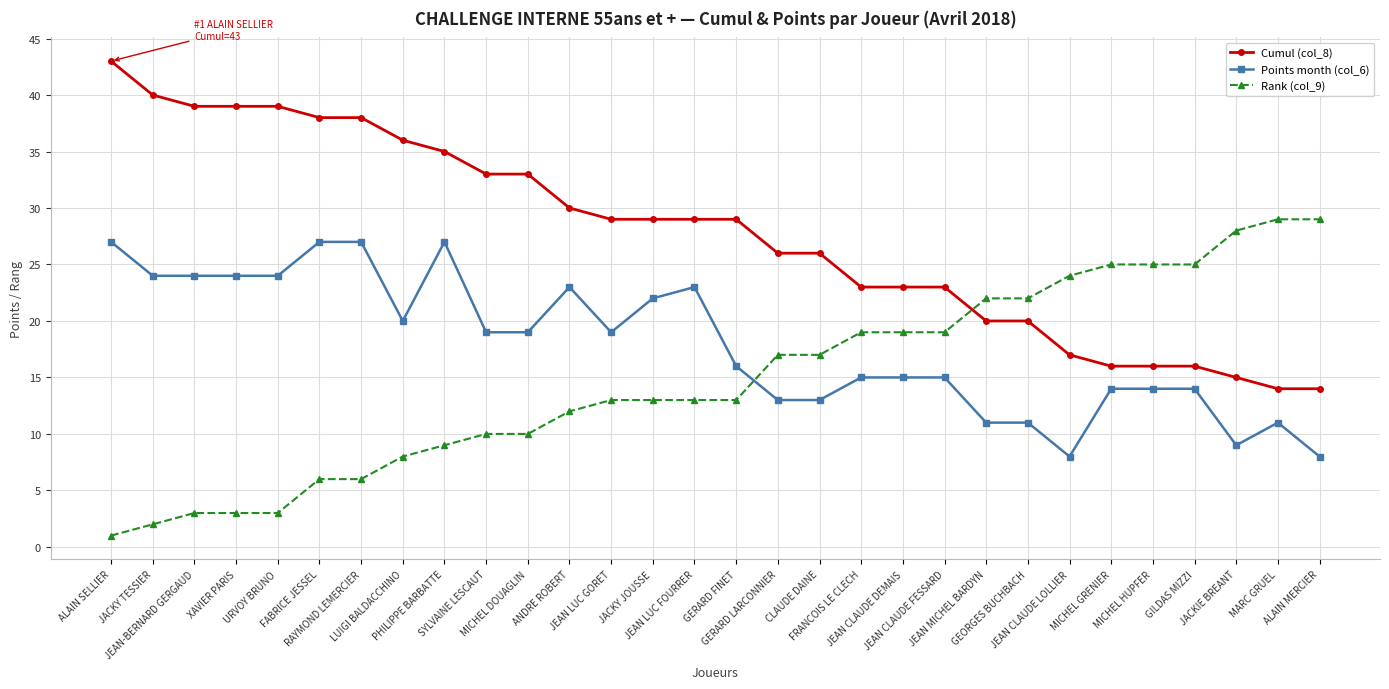

True or false: Points month (col_6) has a value of 27 at FABRICE JESSEL.

True